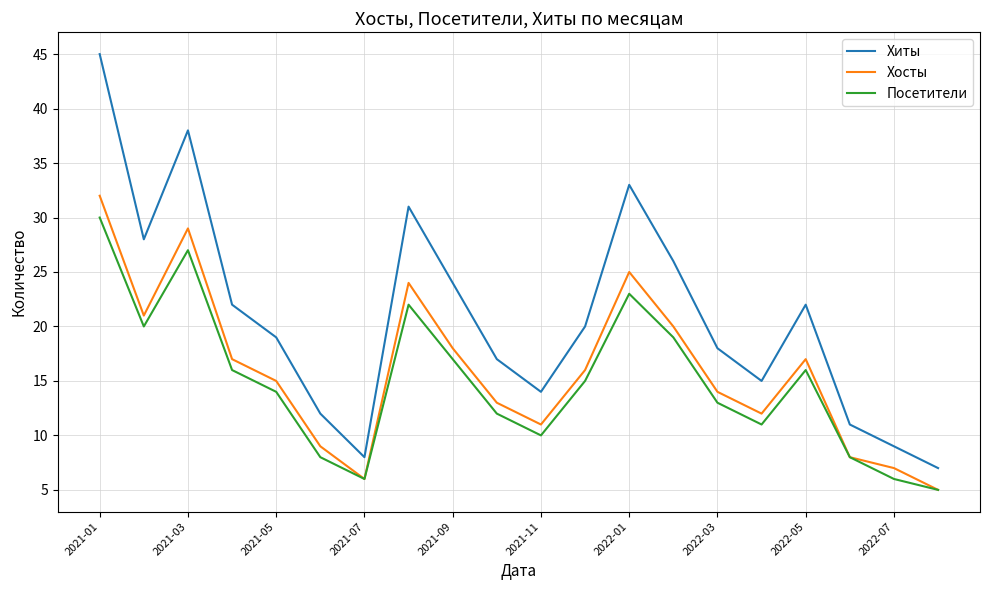

Rank the series by their average value, from highest to lowest.

Хиты, Хосты, Посетители